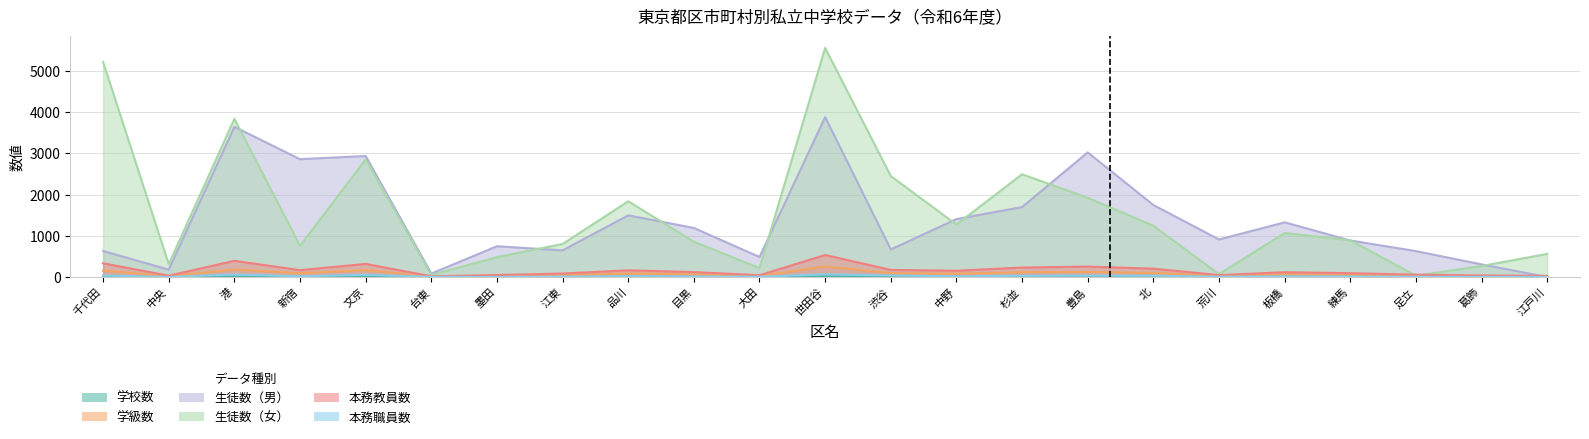

Reading left to right, extract all data points from this chart.

学校数: 12	1	12	6	14	1	2	3	6	6	2	21	5	5	8	9	10	2	5	5	2	3	2
学級数: 158	18	186	92	170	8	33	43	86	67	22	258	94	80	117	124	99	25	67	55	20	18	21
生徒数（男）: 632	179	3644	2859	2936	85	747	647	1496	1191	486	3880	669	1406	1697	3024	1748	911	1327	887	629	307	0
生徒数（女）: 5215	313	3837	758	2853	50	483	802	1838	857	217	5559	2450	1273	2493	1923	1244	71	1068	891	34	267	562
本務教員数: 333	33	393	167	319	18	49	85	163	120	44	535	173	153	230	254	203	47	117	93	57	38	29
本務職員数: 37	3	61	18	54	5	3	11	20	14	8	67	38	17	32	35	32	8	15	13	6	5	3